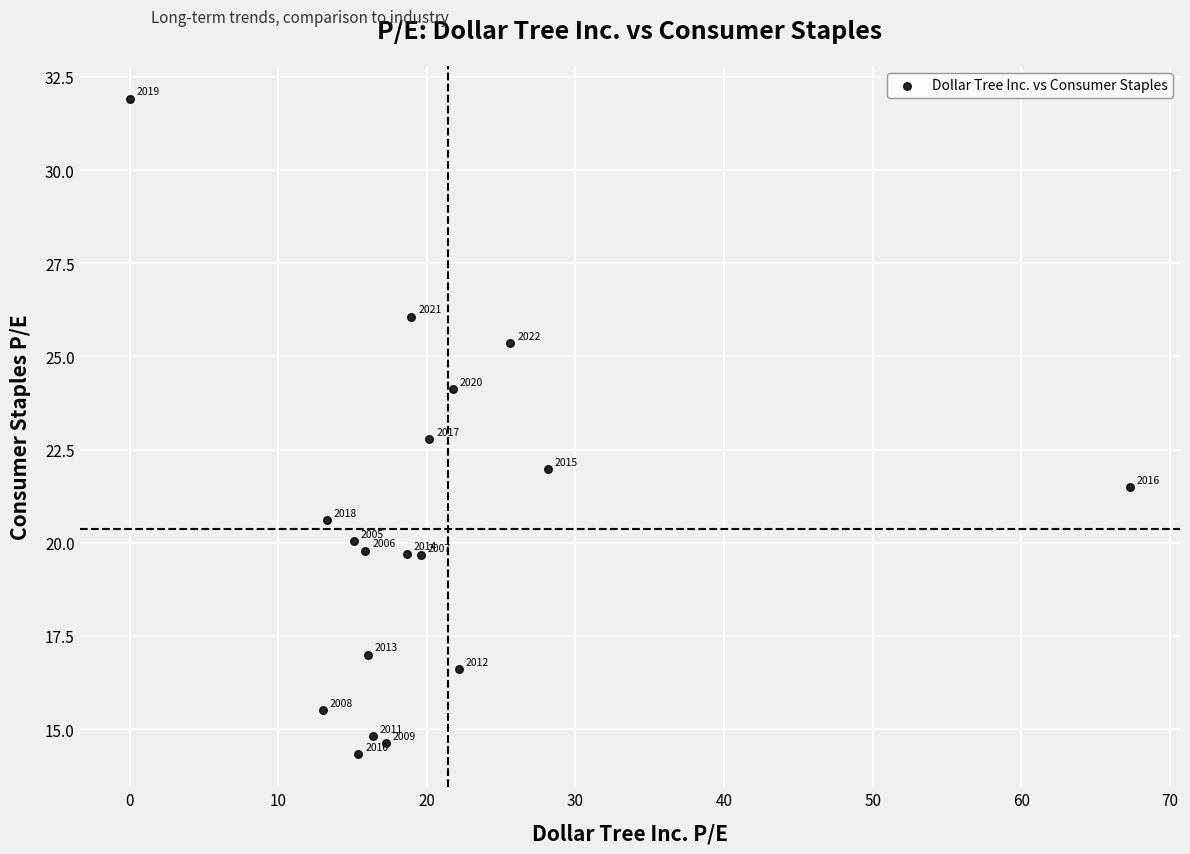

What Y value in the scatter plot is closest to 23?

22.8